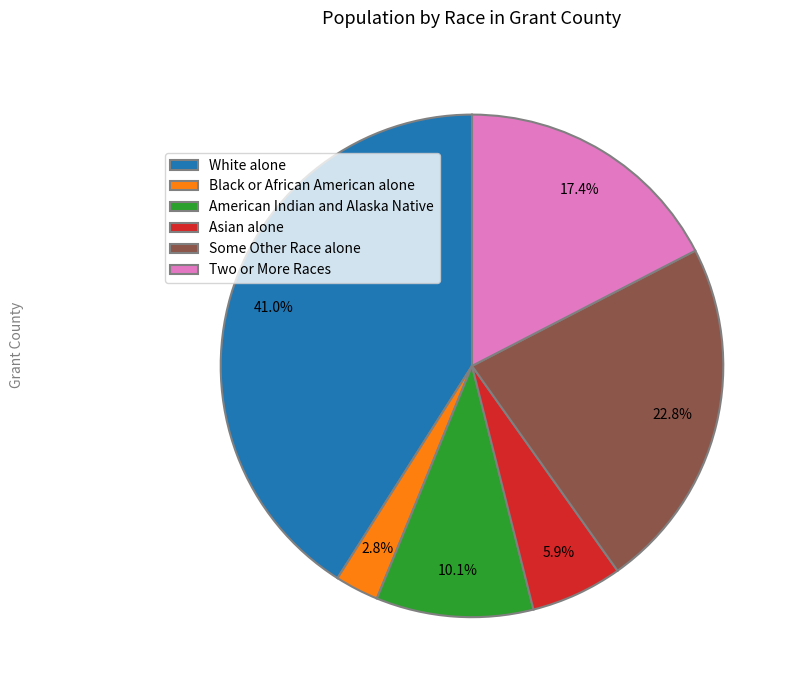

Does any single category account for the majority?

No